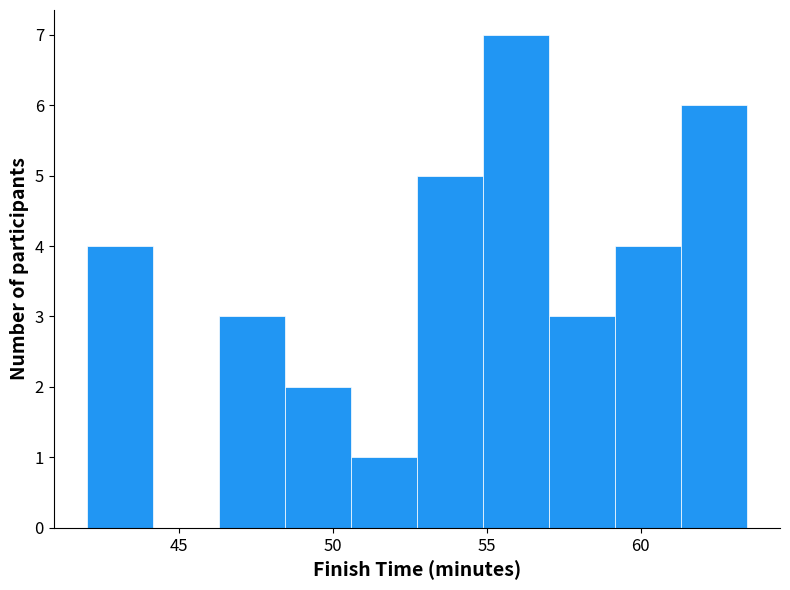

Reading left to right, transcribe this chart: for each bar, give the range it covers on the x-axis and its height. Neither the bar edges nor the heights are printed on the chart, so give them approximately, as read against the axes.

42.0 to 44.0: 4
44.0 to 46.5: 0
46.5 to 48.5: 3
48.5 to 50.5: 2
50.5 to 52.5: 1
52.5 to 55.0: 5
55.0 to 57.0: 7
57.0 to 59.0: 3
59.0 to 61.5: 4
61.5 to 63.5: 6